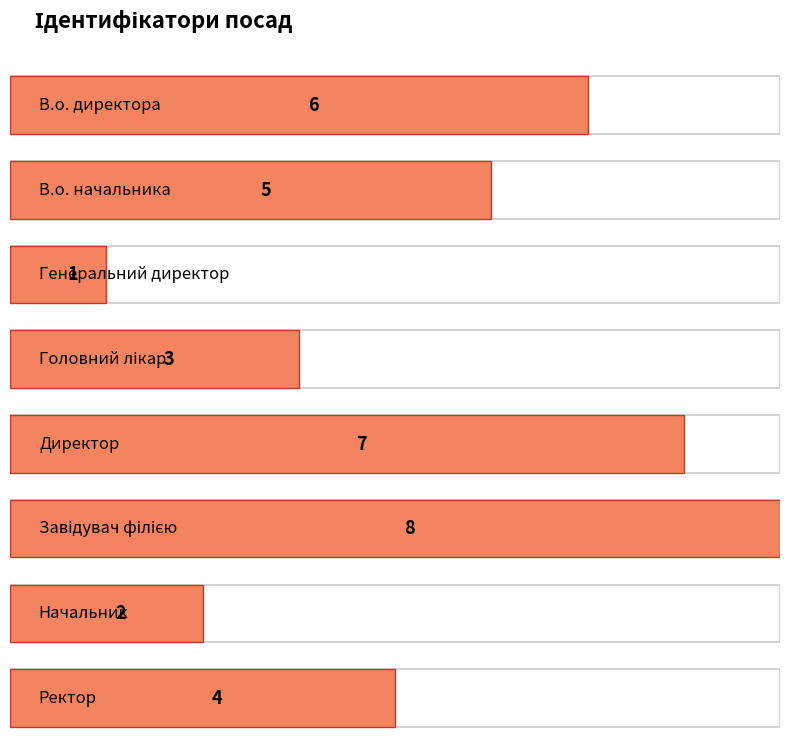

List the labels in order of value, largest first.

Завідувач філією, Директор, В.о. директора, В.о. начальника, Ректор, Головний лікар, Начальник, Генеральний директор